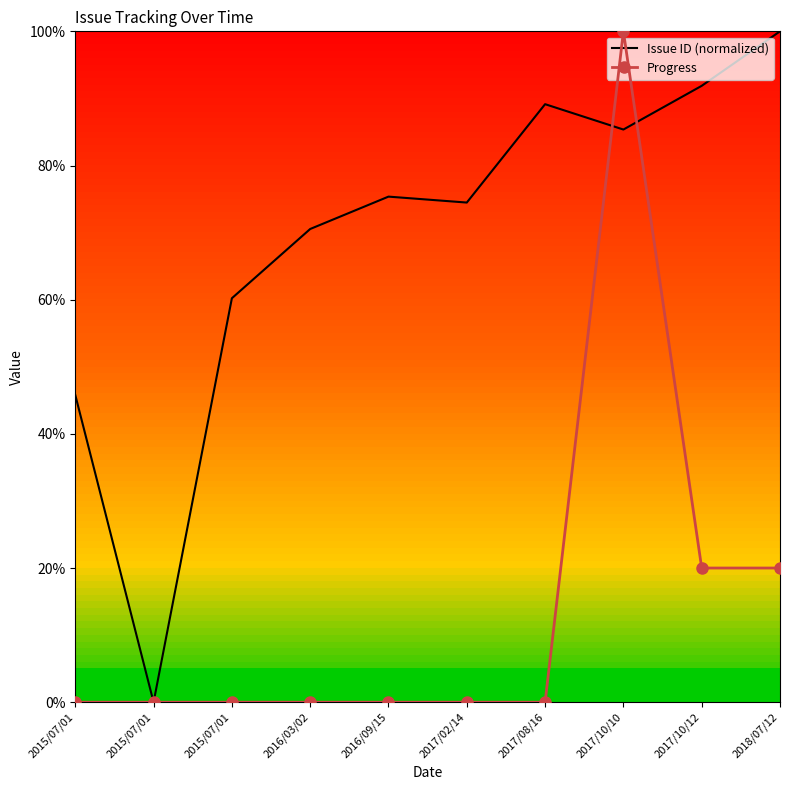

True or false: Progress has a value of 0.0 at 2015/07/01.

True